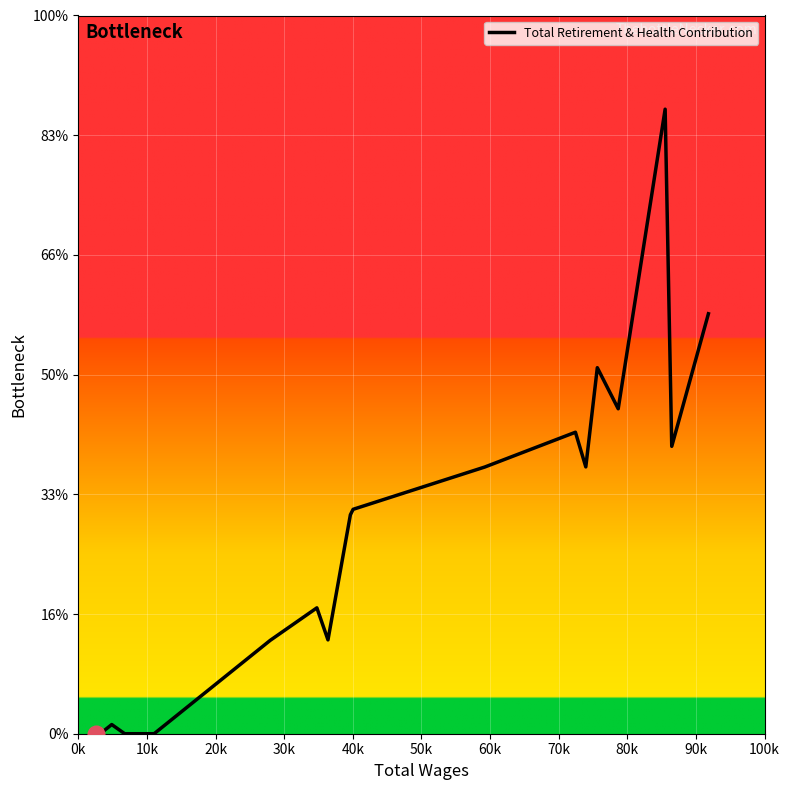

Is this an area chart (filled region under the line)?

No